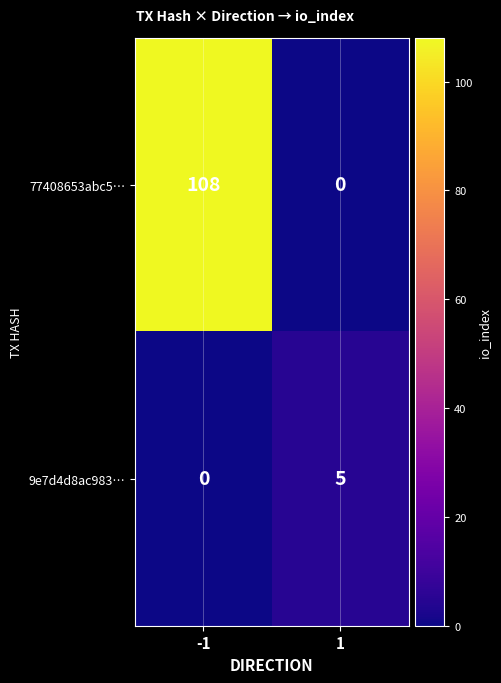

Which series has the largest range (max minus min)?

77408653abc5…